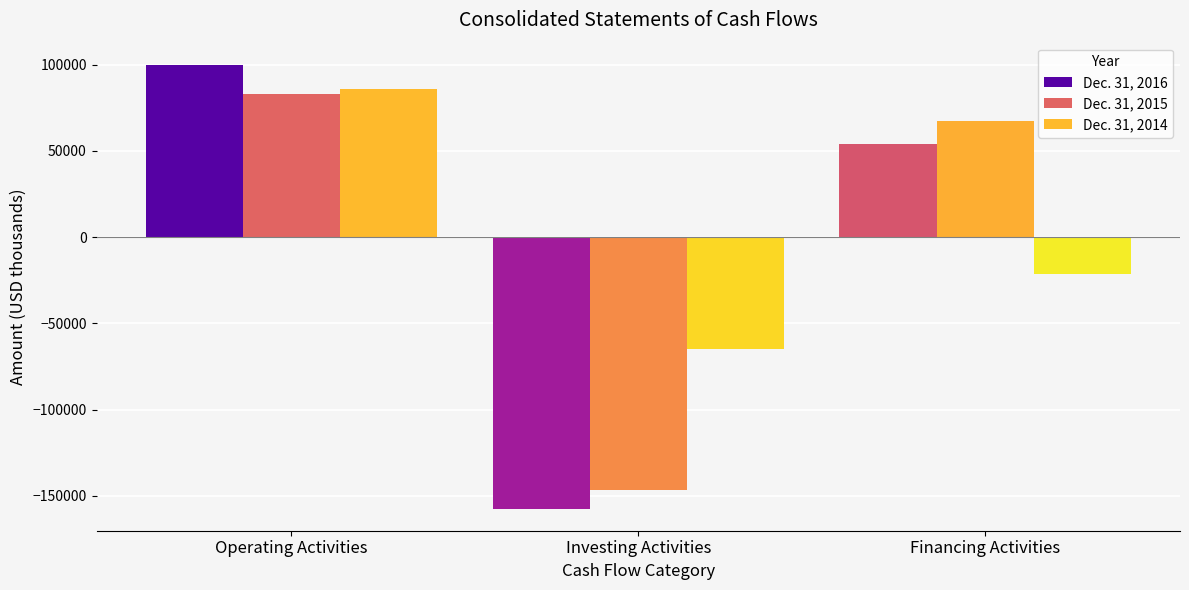

How many negative values does the Dec. 31, 2016 series have?

1